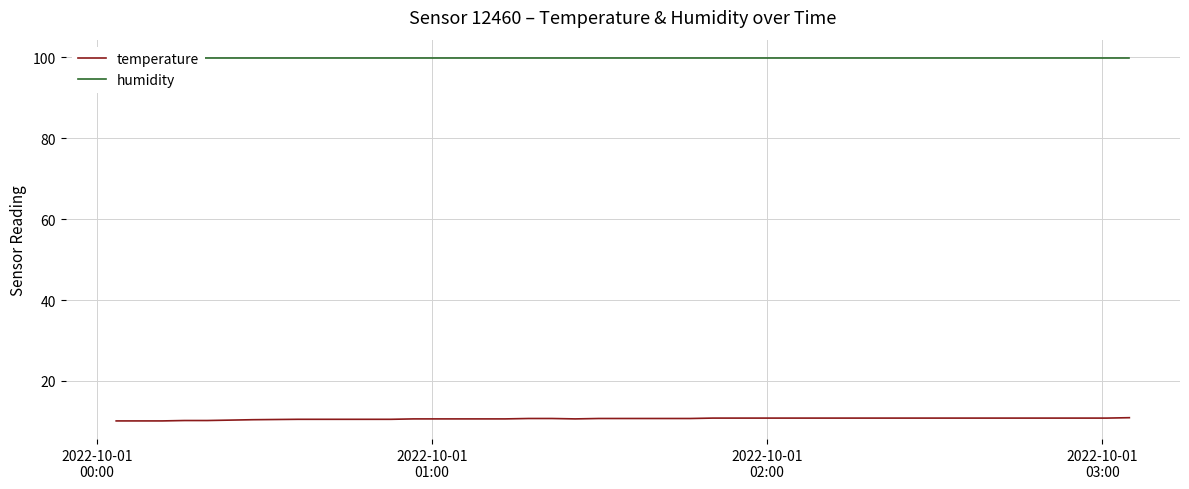

What is the difference between the second highest and second lowest values in the temperature series?

0.7